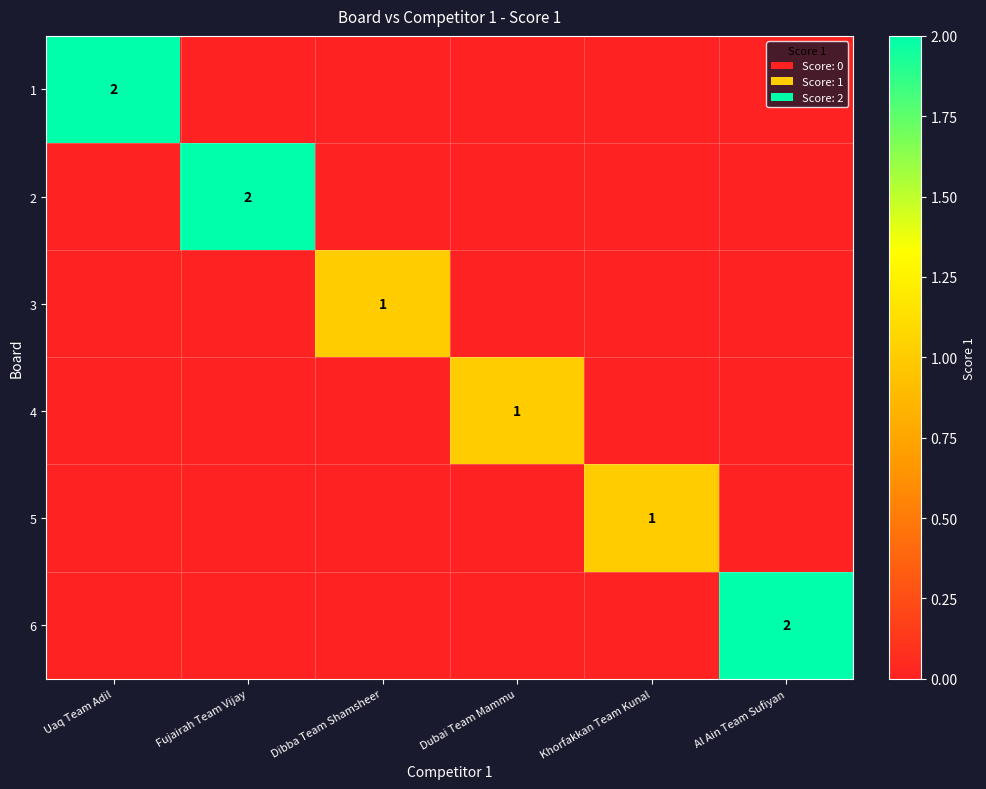

What is the total value across all series at Fujairah Team Vijay?

2